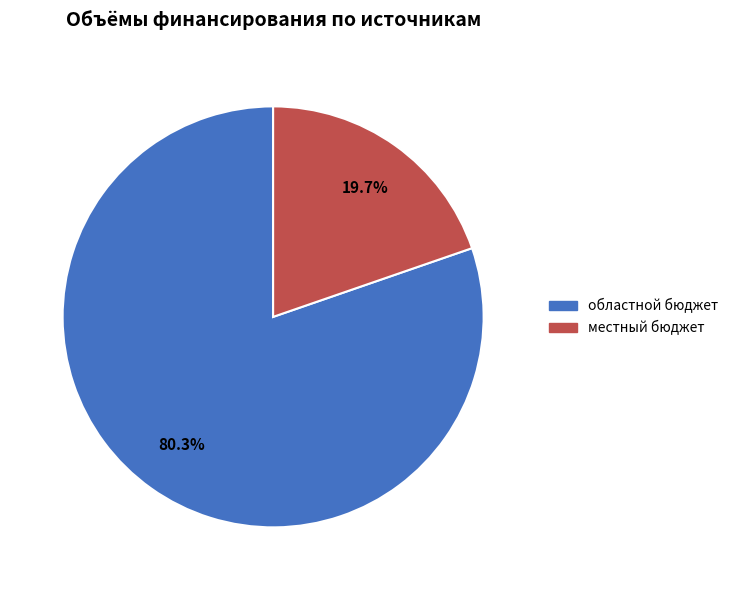

Does any single category account for the majority?

Yes